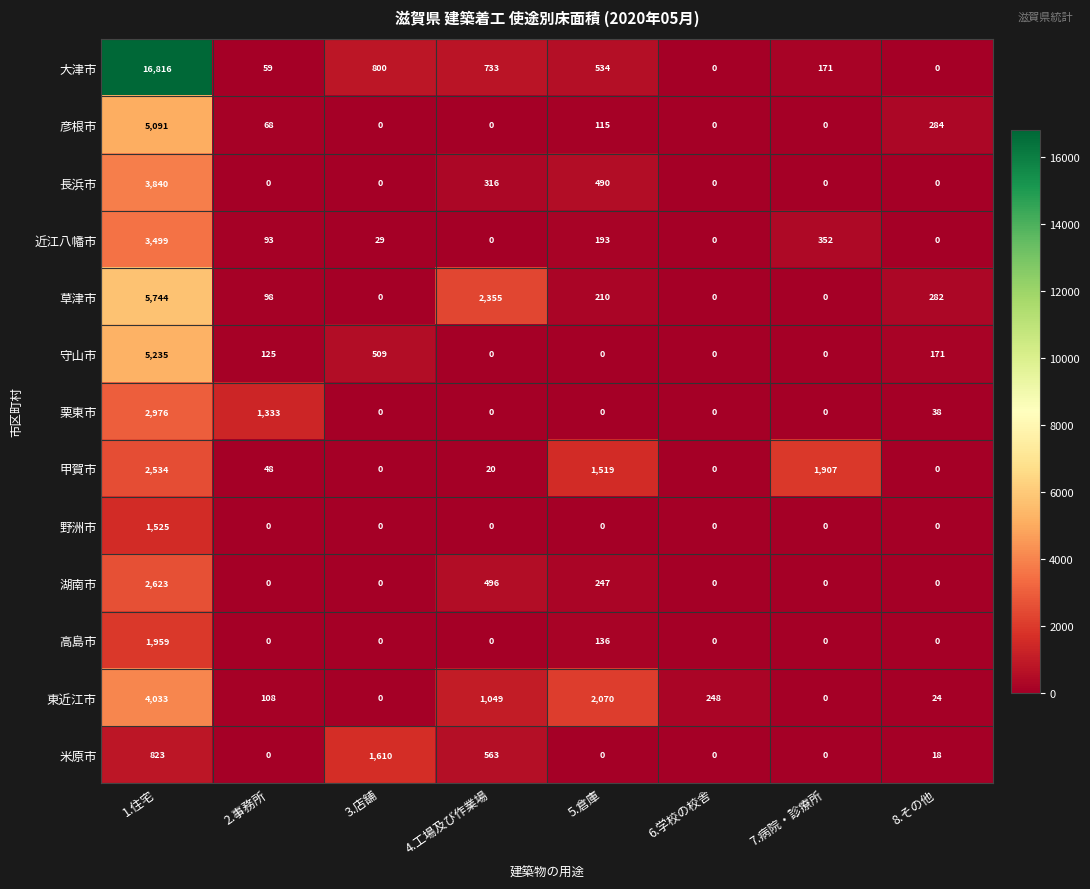

Which series has the largest total across all categories?

大津市